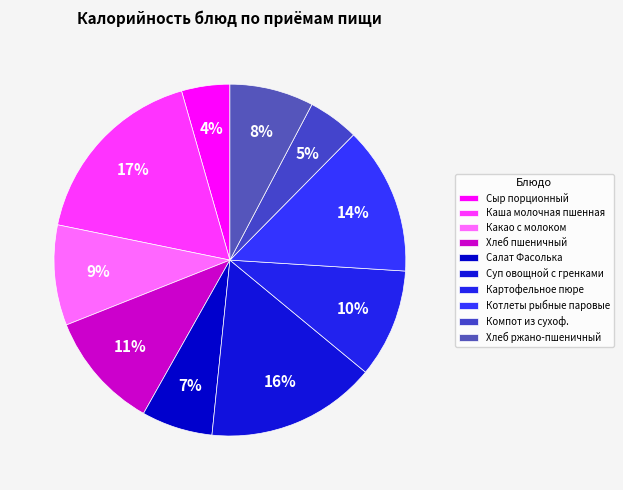

How many slices are in this pie chart?

10